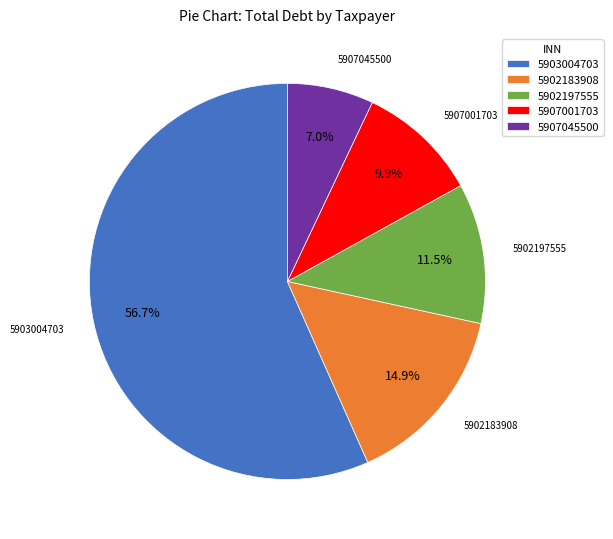

To the nearest percent, what is the average slice percentage?

20%